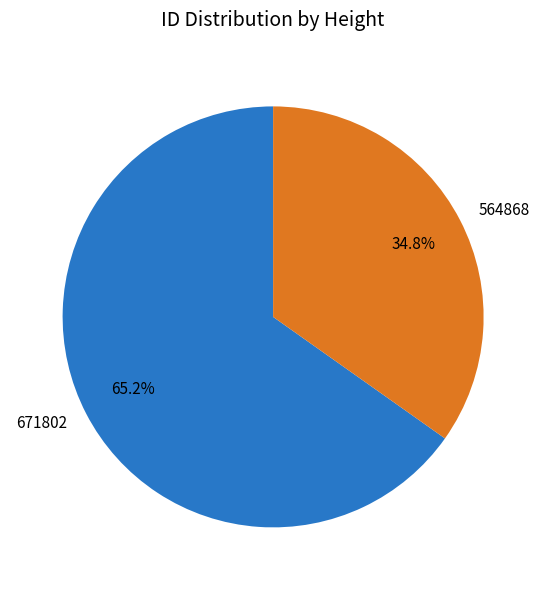

Approximately how many times larger is the value at 564868 compared to 671802?

0.5